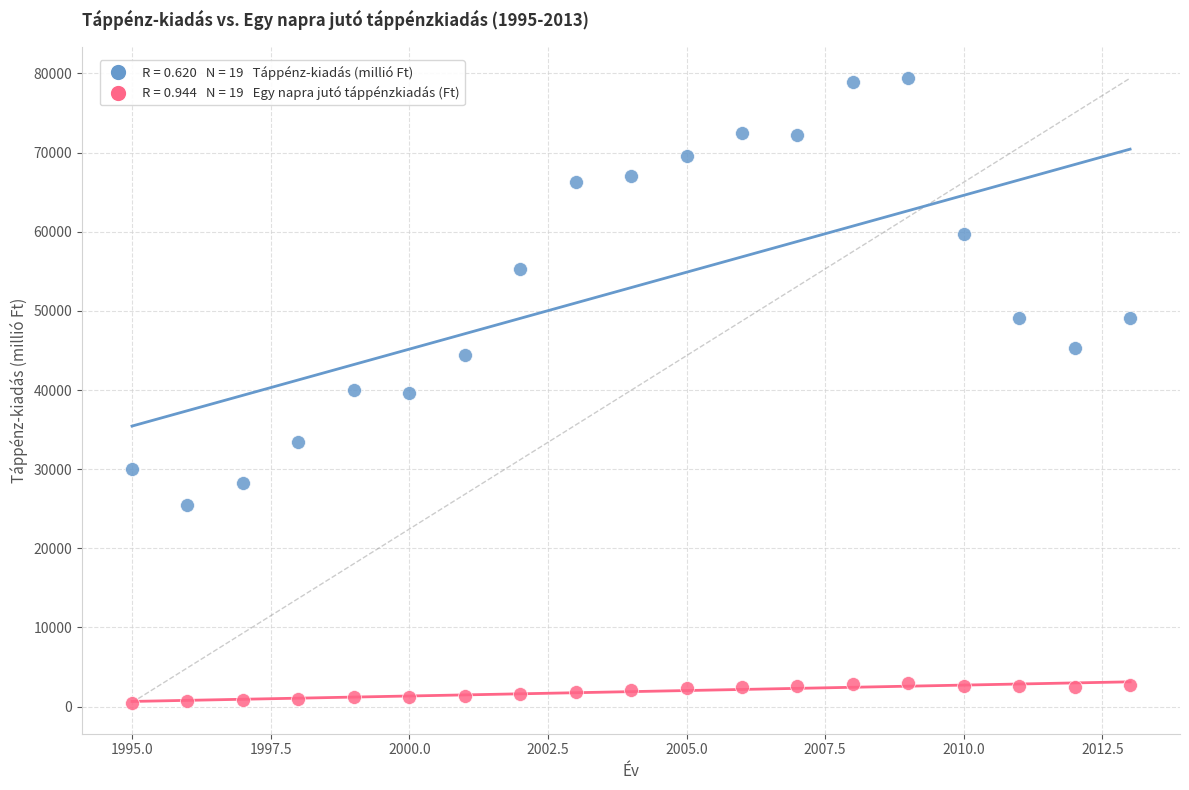

Across all data points, what is the range of X values (max minus min)?

18.0